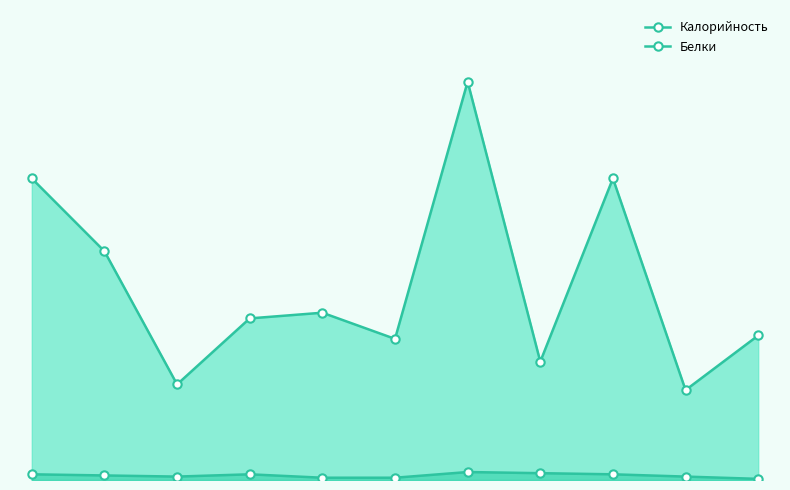

Is it true that Белки equals 1 at 4?

False